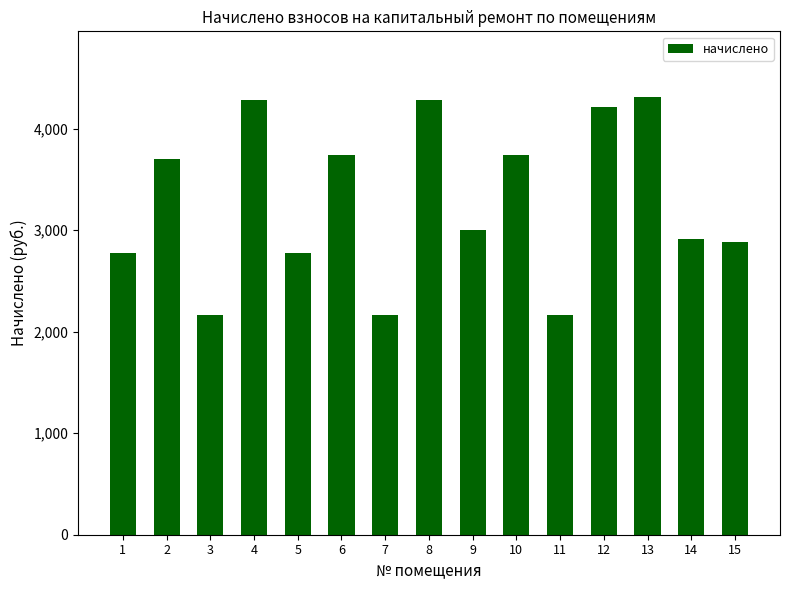

Count the number of values greater than 3002.

8